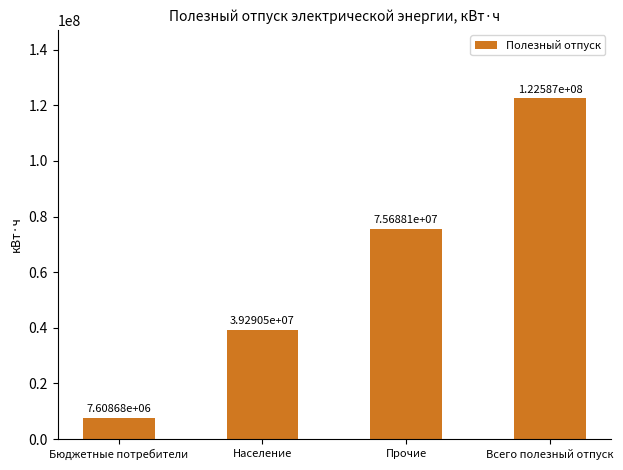

True or false: the data shows 75688080 at Прочие.

True